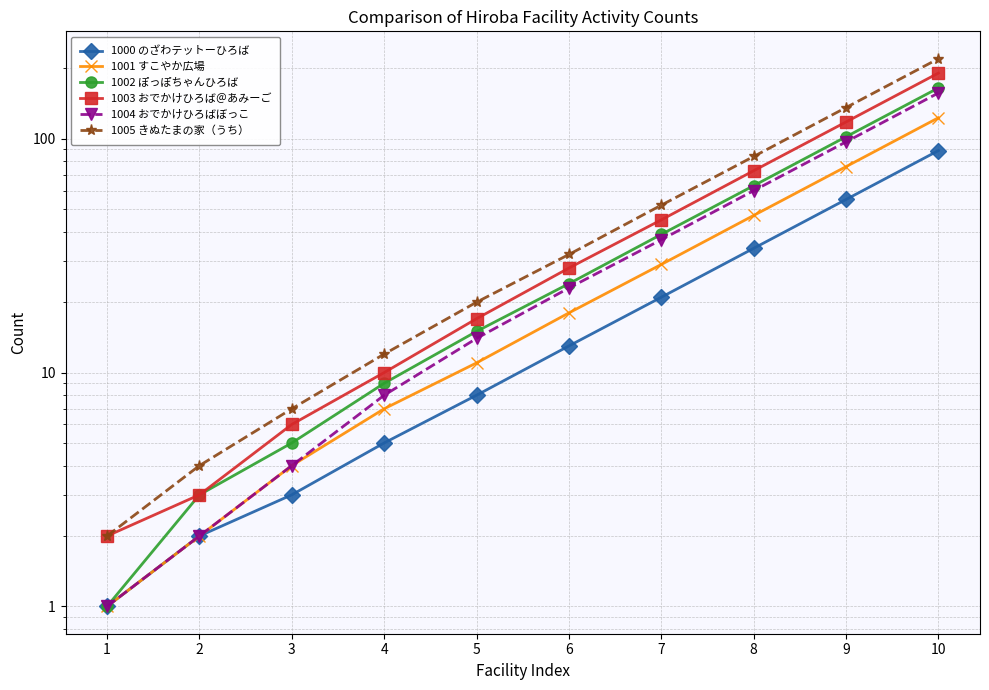

True or false: 1002 ぽっぽちゃんひろば and 1005 きぬたまの家（うち） intersect in this chart.

False